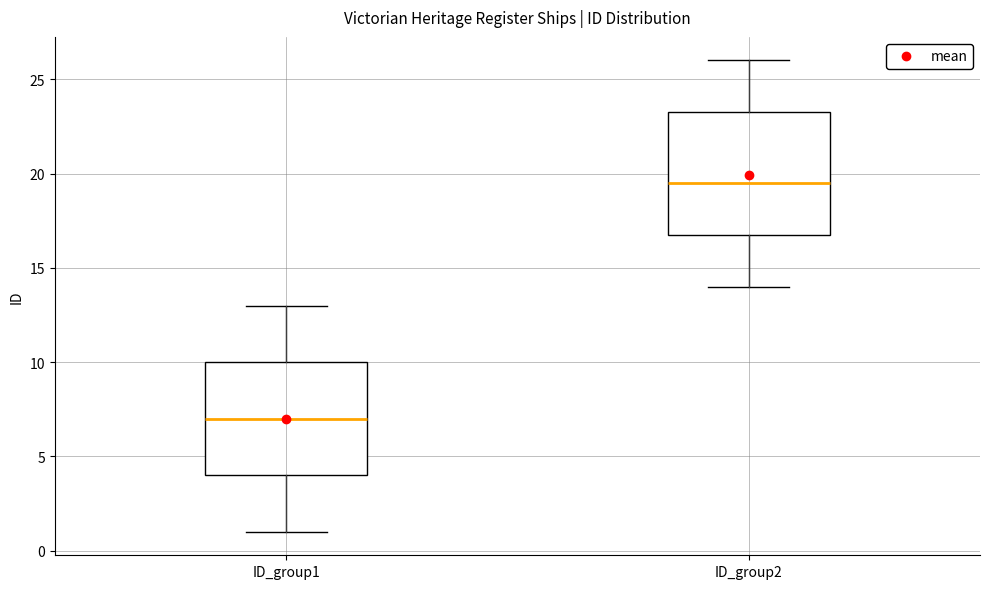

Reading left to right, transcribe this box plot: for each box, give where its median line is, the range the box spans, and where its two whiskers end, as read against the y-axis. The values are not printed on the chart, so give them approximately, as read against the axis.

ID_group1: median 7.0, box 4.0 to 10.0, whiskers 1.0 to 13.0
ID_group2: median 19.5, box 17.0 to 23.5, whiskers 14.0 to 26.0